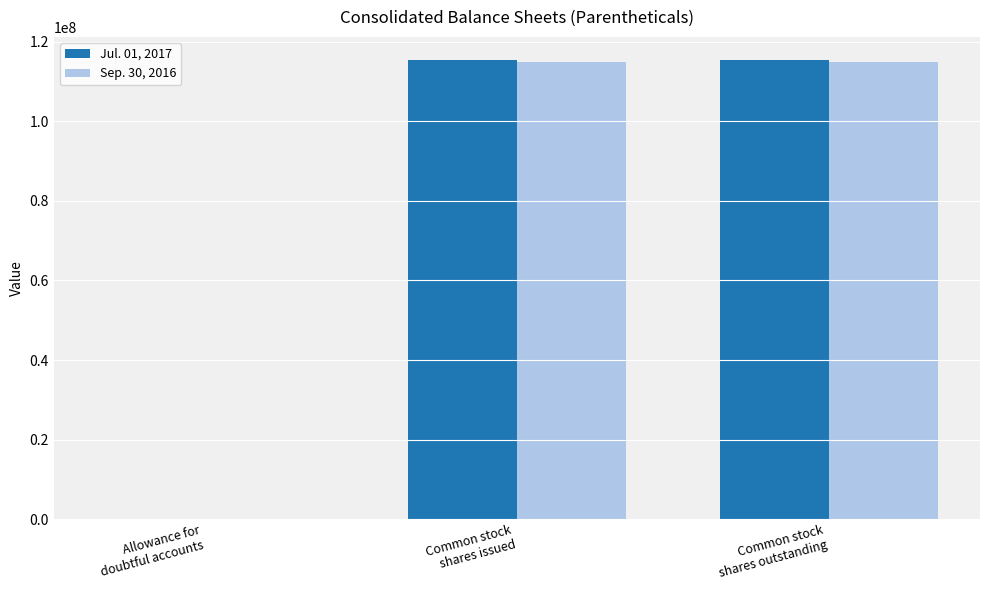

What is the highest value of the Jul. 01, 2017 series?

115454000